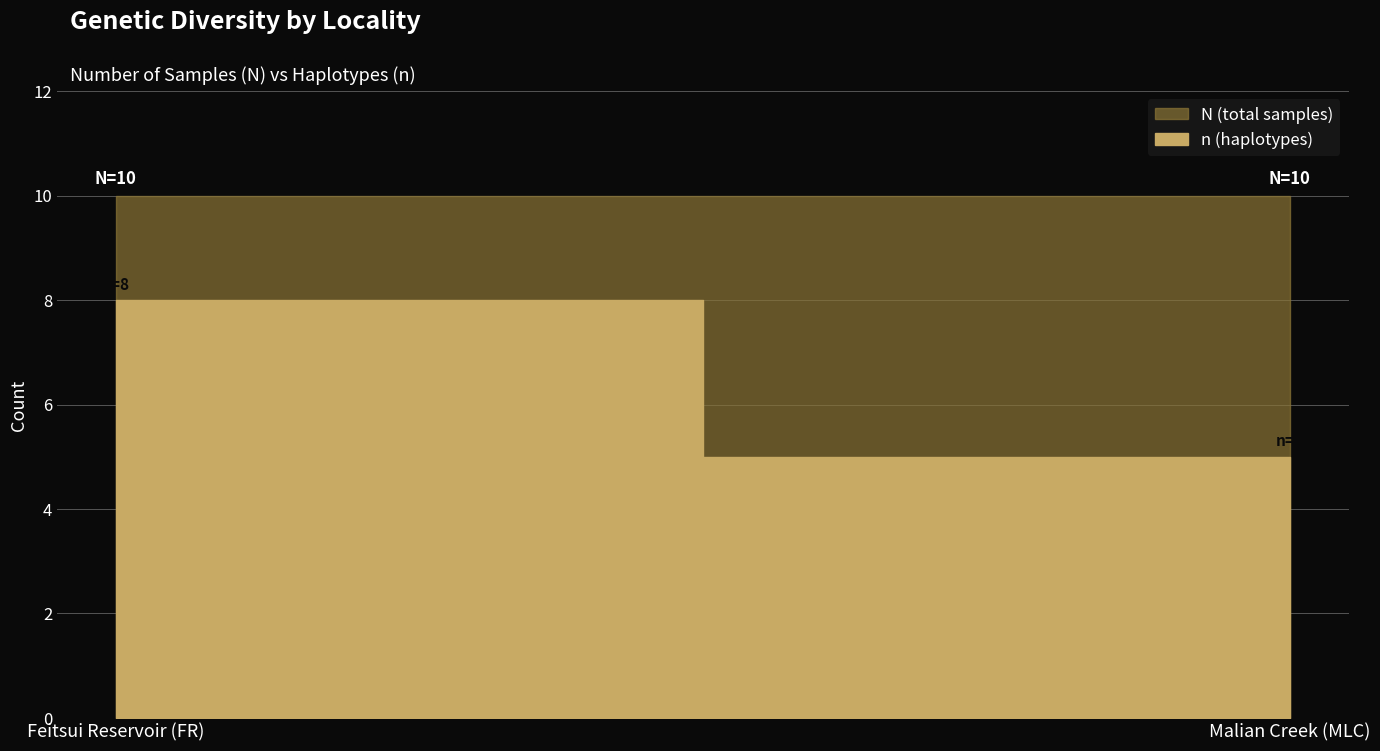

What is the value of the 1st bar from the left?

8